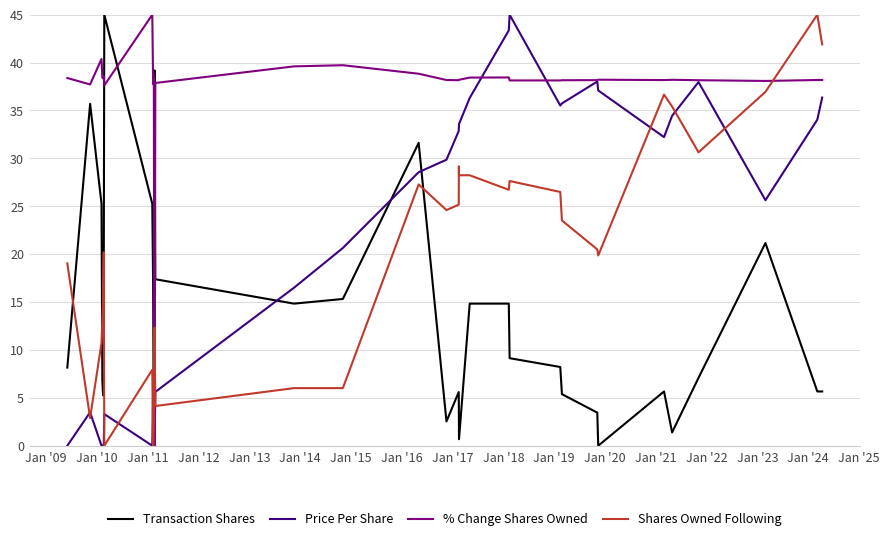

What is the highest value of the Price Per Share series?

45.0